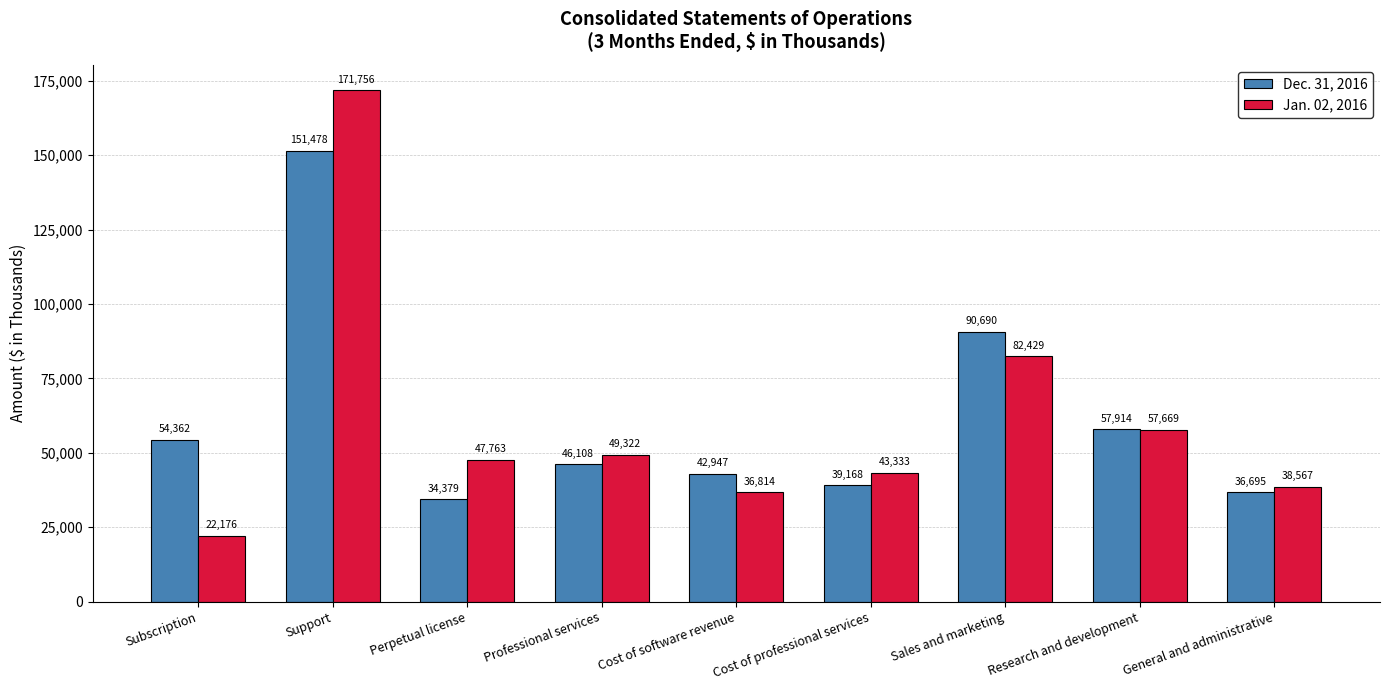

At how many categories does at least one series exceed 148233?

1